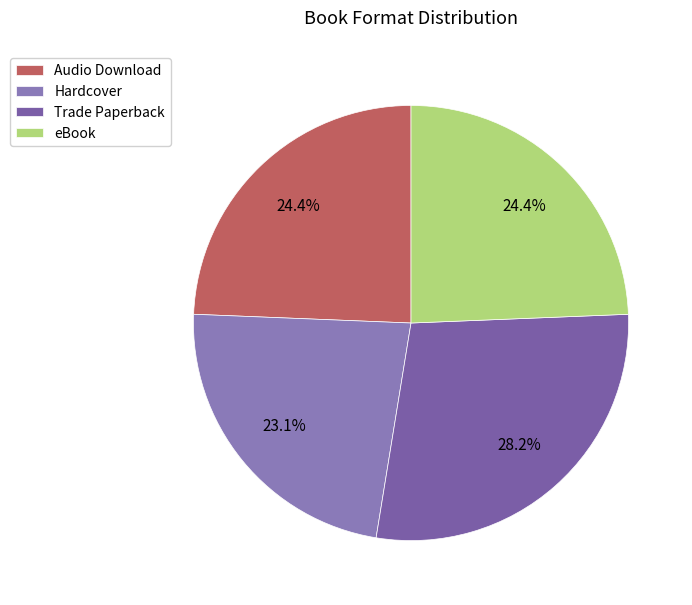

What portion of the pie excludes Hardcover?

76.9%